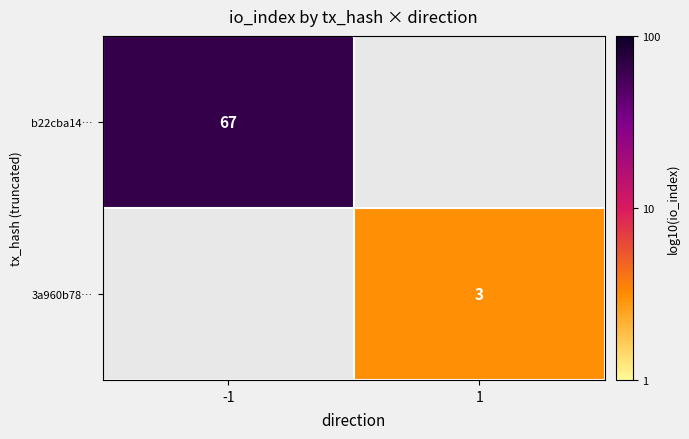

Is the value of 3a960b78… at 1 greater than the value of b22cba14… at -1?

No